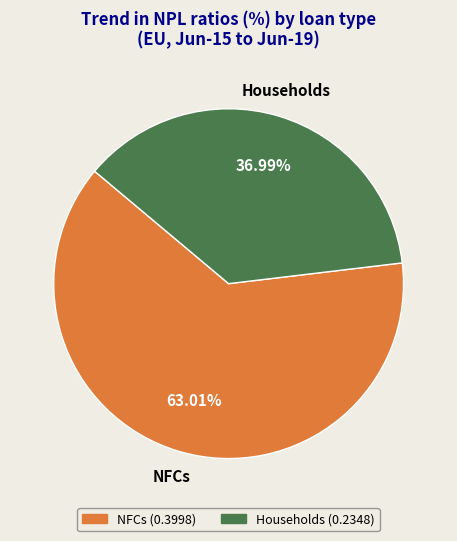

Between Households (0.2348) and NFCs (0.3998), which is larger?

NFCs (0.3998)